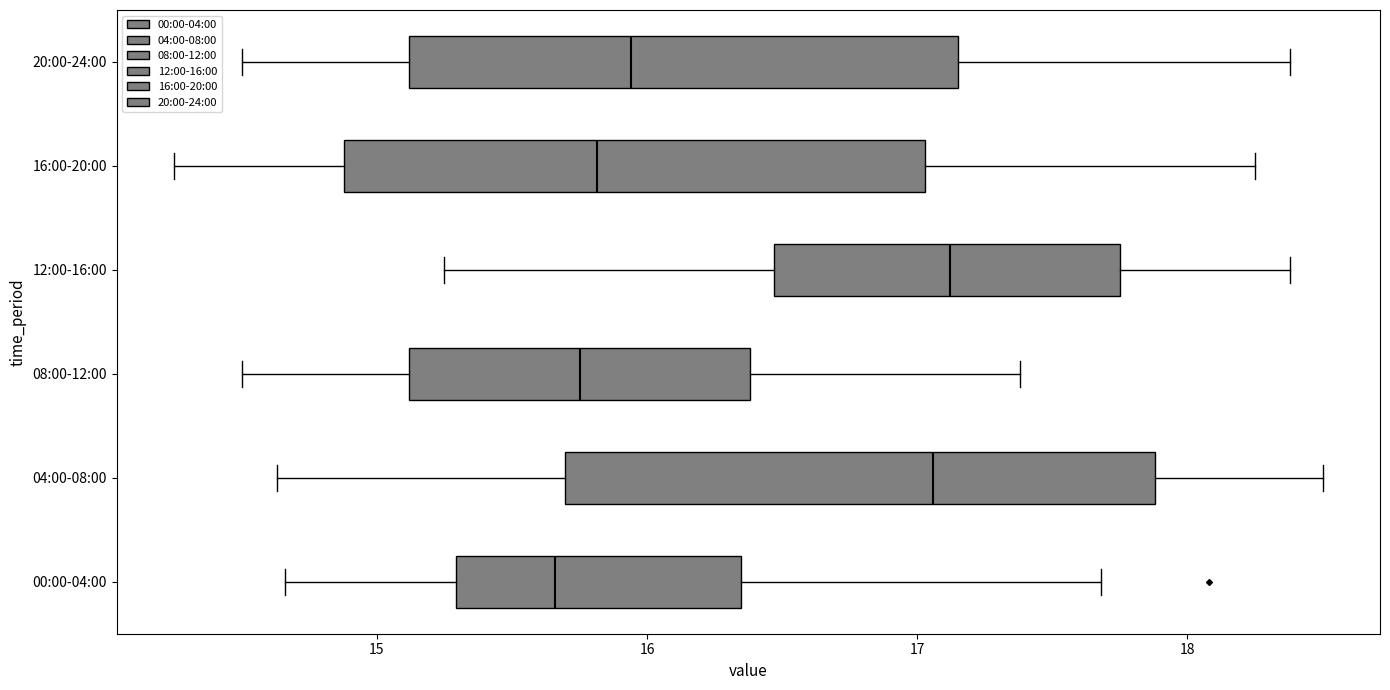

Reading bottom to top, transcribe this box plot: for each box, give where its median line is, the range the box spans, and where its two whiskers end, as read against the x-axis. The values are not printed on the chart, so give them approximately, as read against the axis.

00:00-04:00: median 15.7, box 15.3 to 16.3, whiskers 14.7 to 17.7
04:00-08:00: median 17.1, box 15.7 to 17.9, whiskers 14.6 to 18.5
08:00-12:00: median 15.8, box 15.1 to 16.4, whiskers 14.5 to 17.4
12:00-16:00: median 17.1, box 16.5 to 17.8, whiskers 15.3 to 18.4
16:00-20:00: median 15.8, box 14.9 to 17.0, whiskers 14.3 to 18.3
20:00-24:00: median 15.9, box 15.1 to 17.2, whiskers 14.5 to 18.4